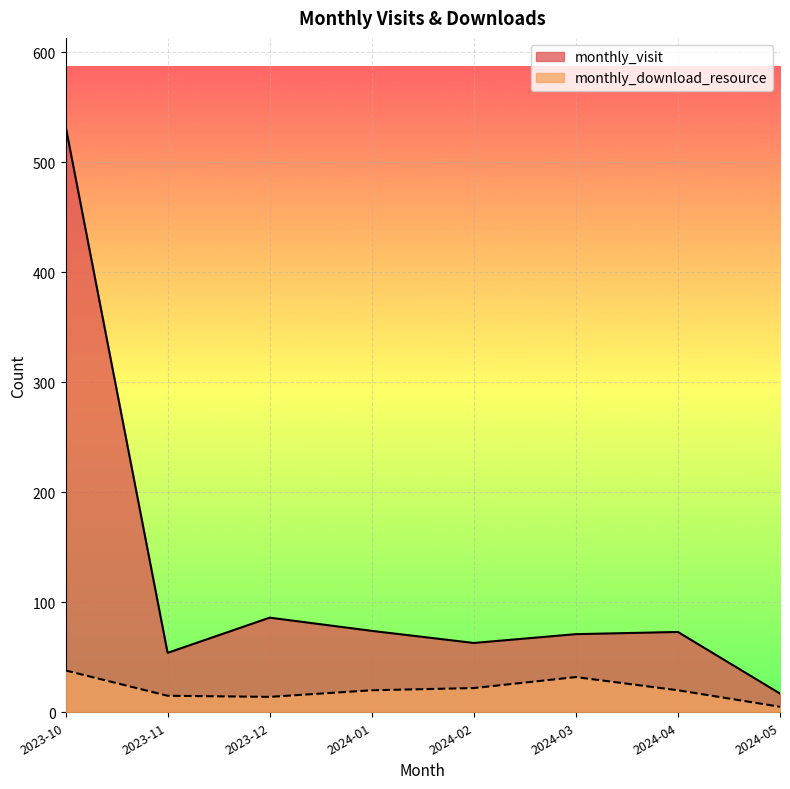

List the series in order of their peak value, lowest first.

monthly_download_resource, monthly_visit